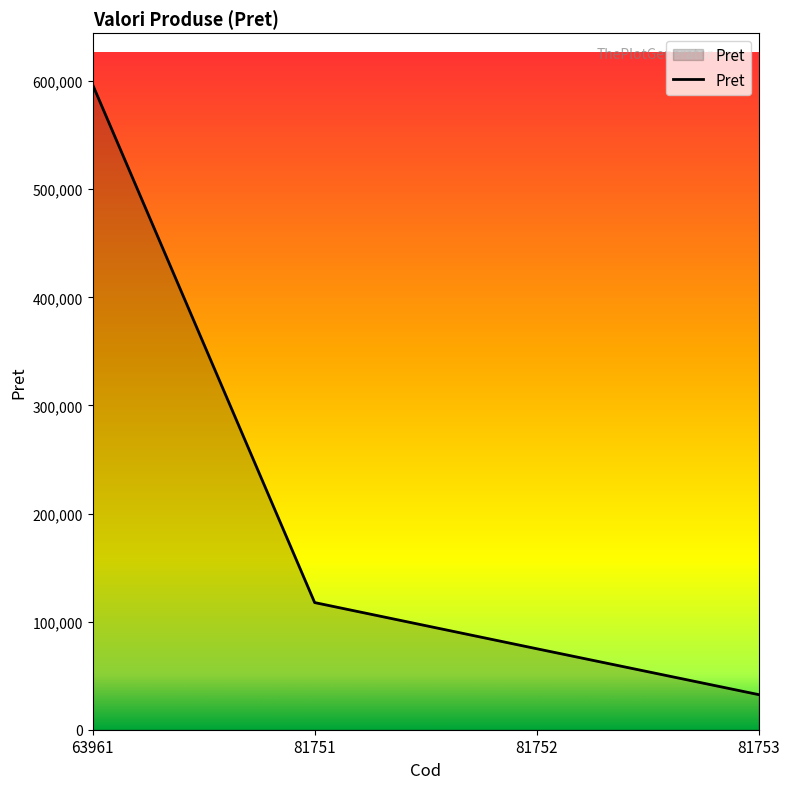

Read the value at 81753, to the nearest 10.

32470